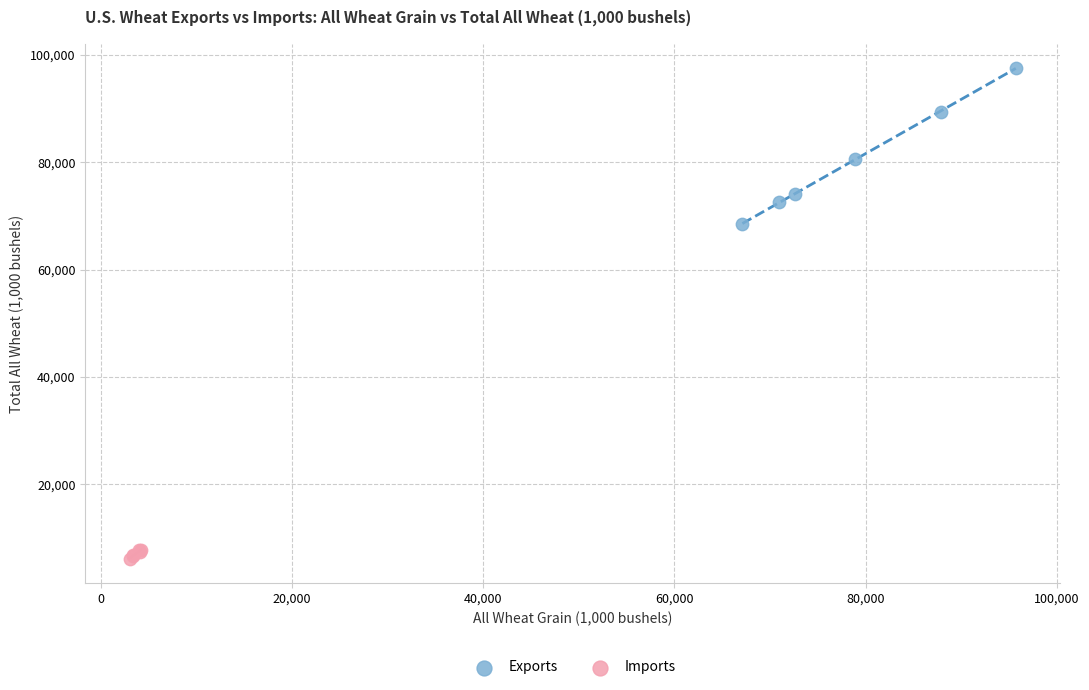

What are all the series names shown in the legend?

Exports, Imports